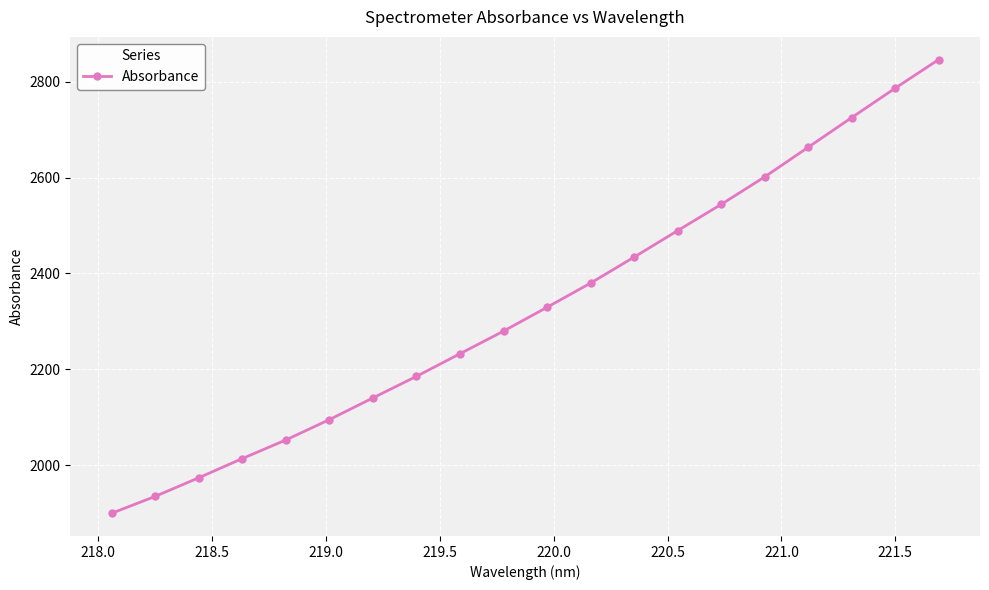

What is the greatest value displayed?

2846.1